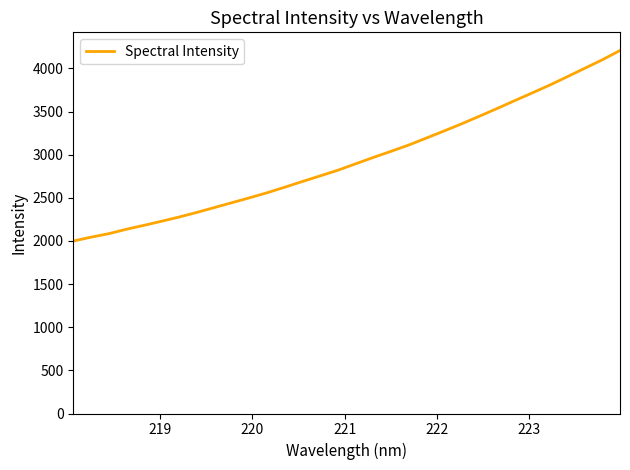

What is the greatest value displayed?

4207.9